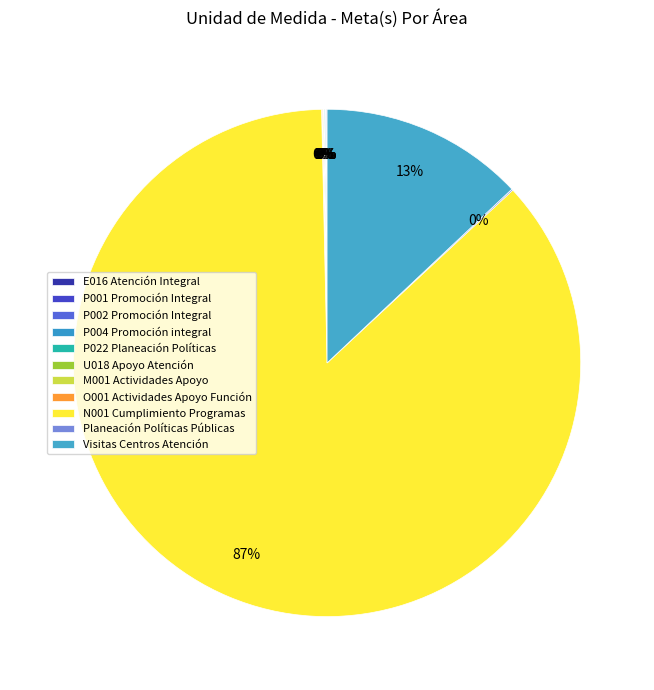

To the nearest percent, what is the average slice percentage?

9%